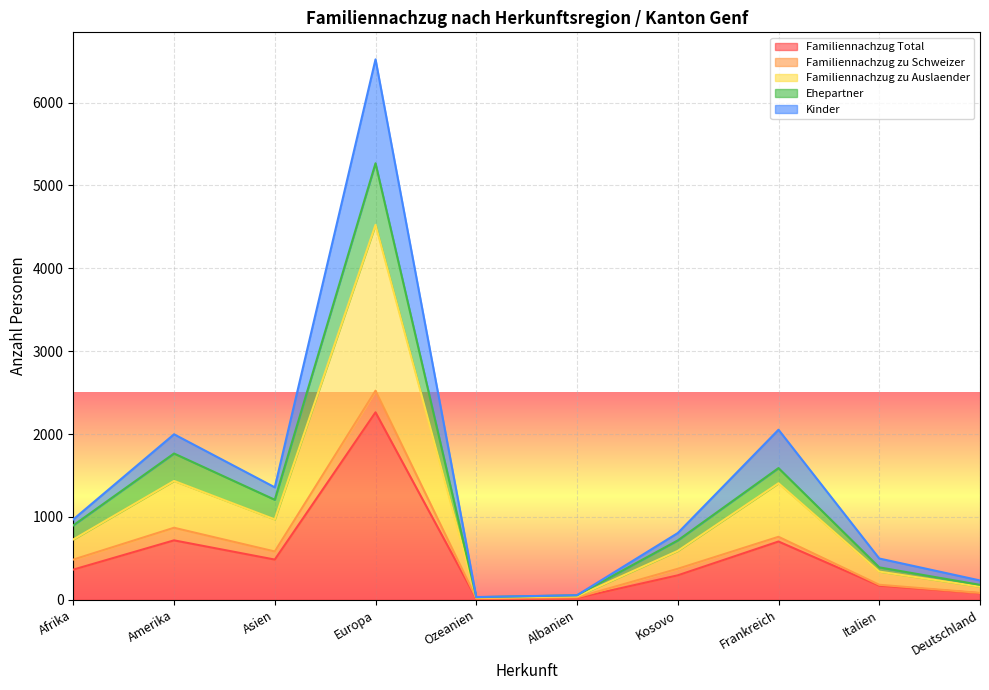

Does the chart display data point markers on the line(s)?

No